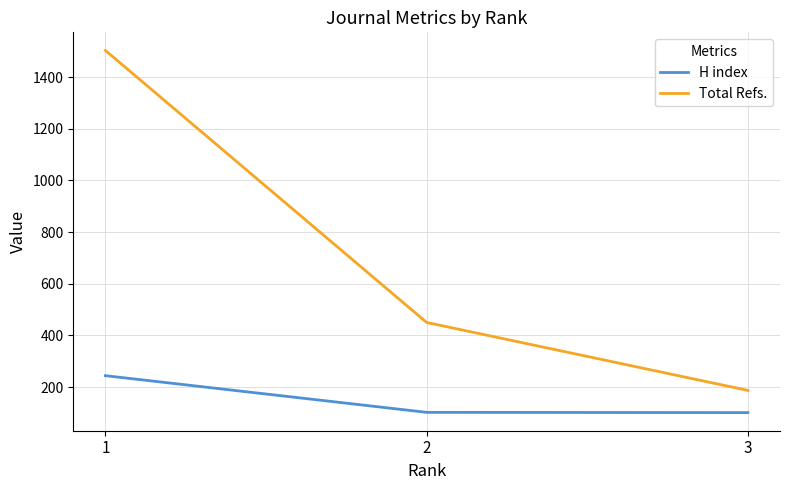

How many lines are shown in the chart?

2